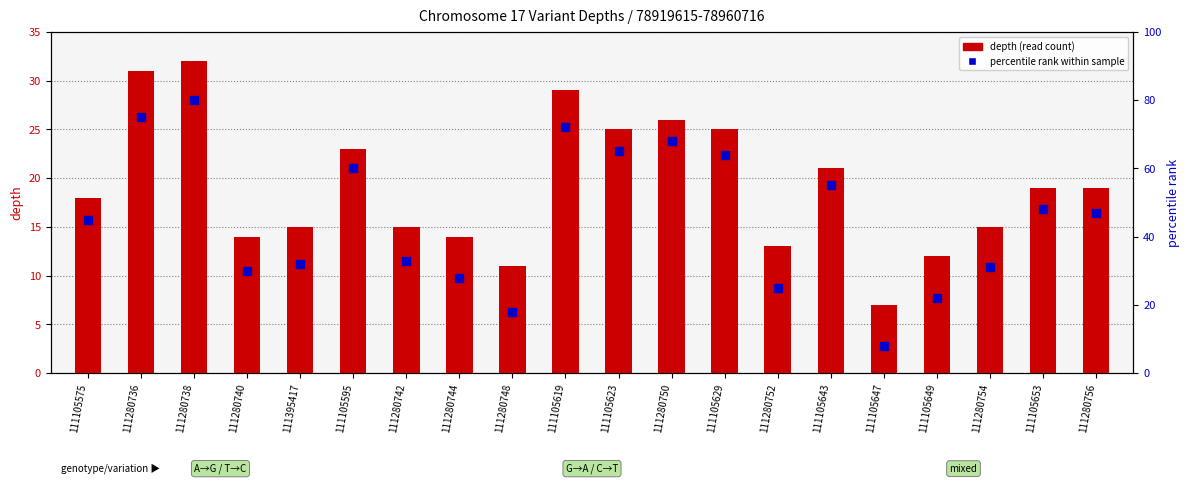

How many values in the percentile rank within sample series exceed 47?

9